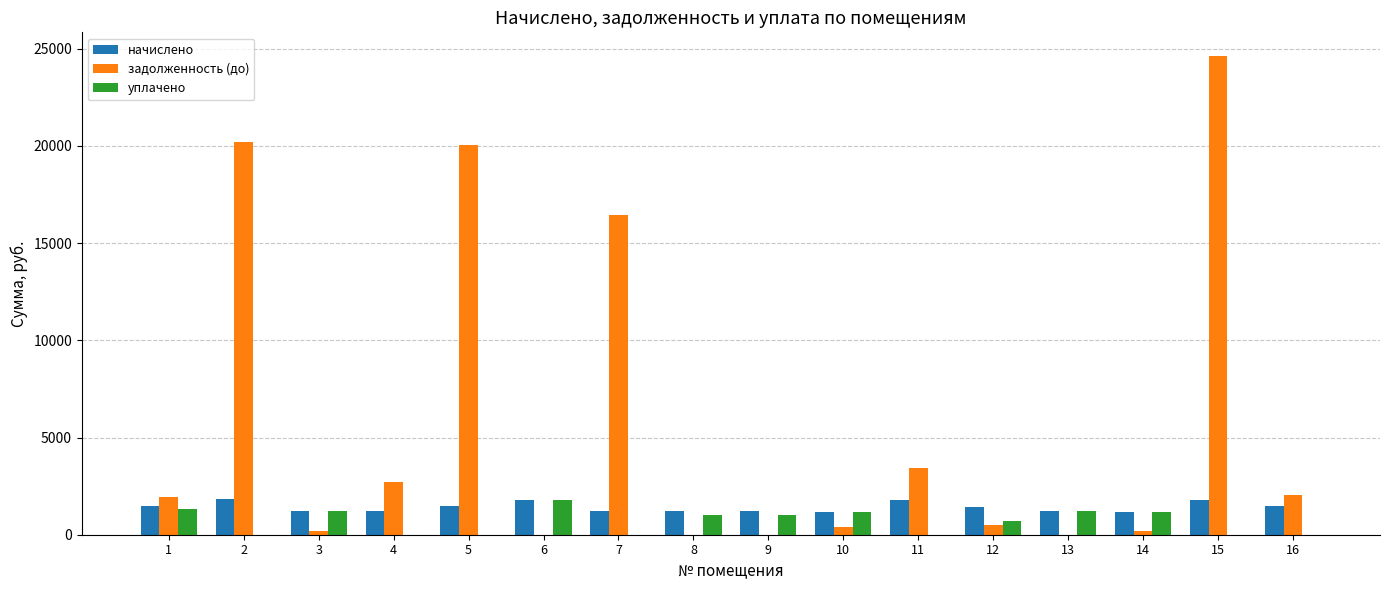

How many series are shown in this chart?

3